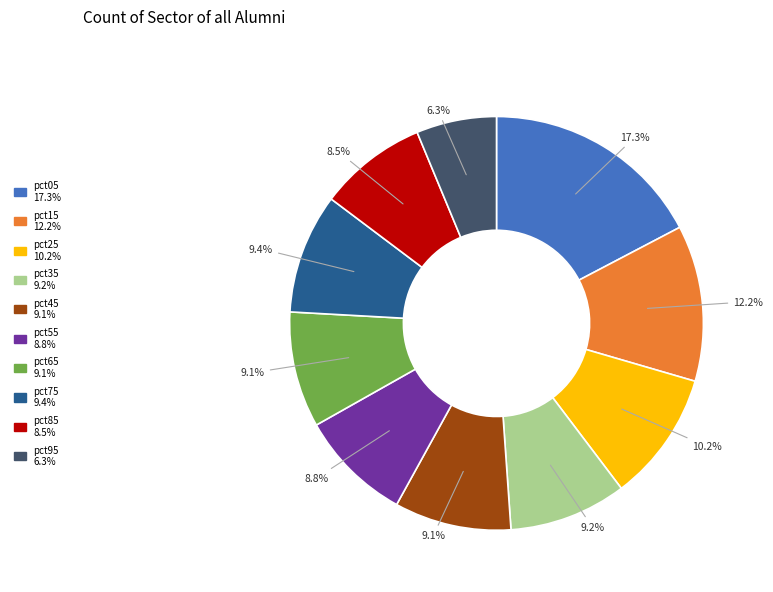

Which category has the smallest portion of the pie?

pct95